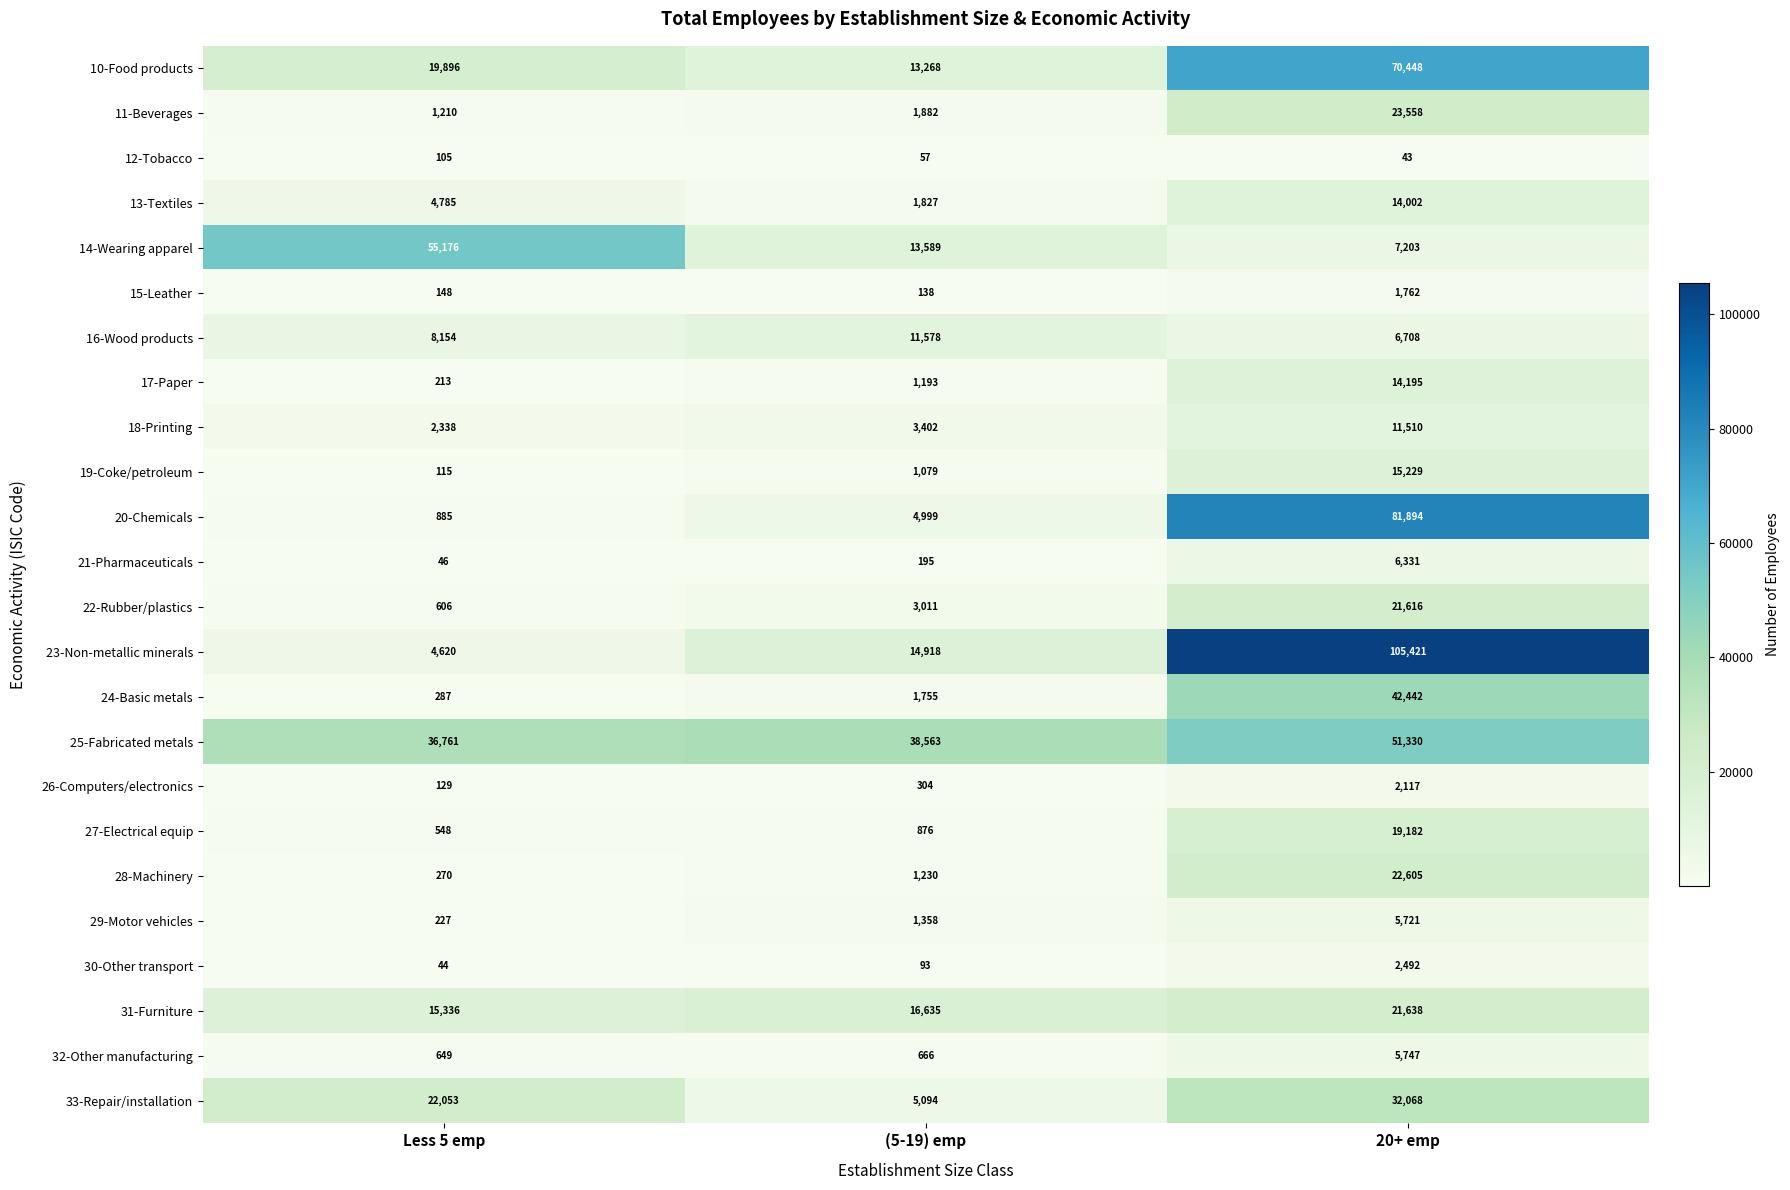

Where is 10-Food products nearest to the value 41858?

Less 5 emp